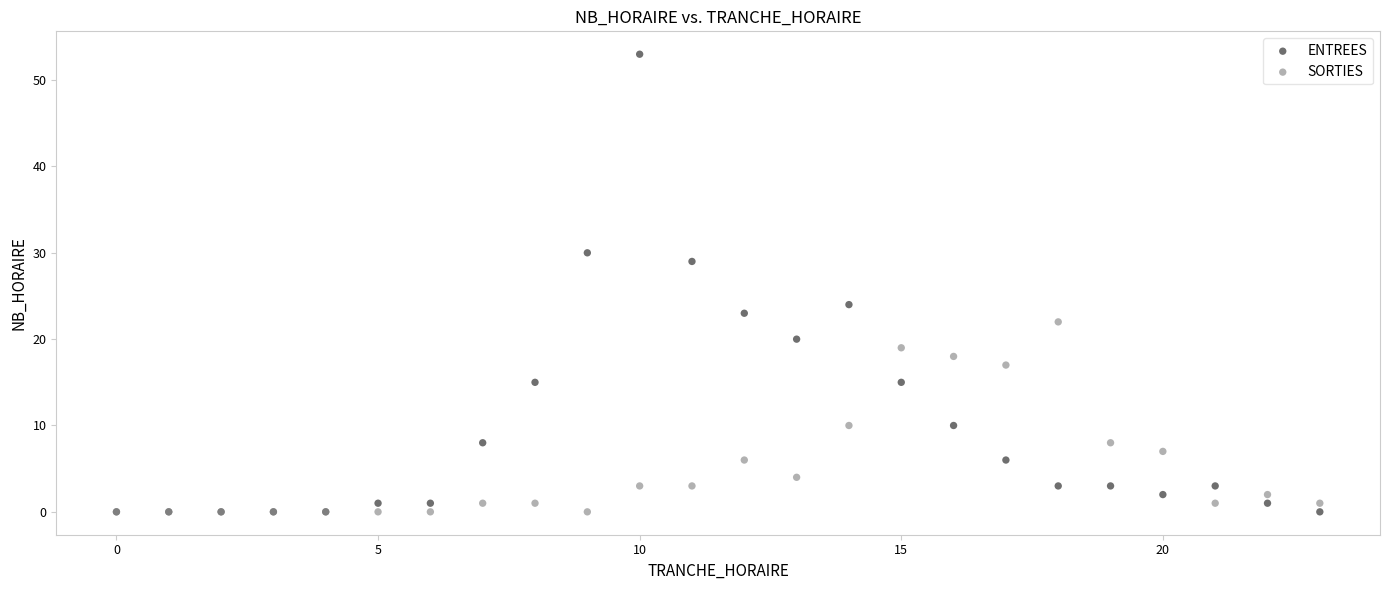

Across all series, what Y value is closest to 26?

24